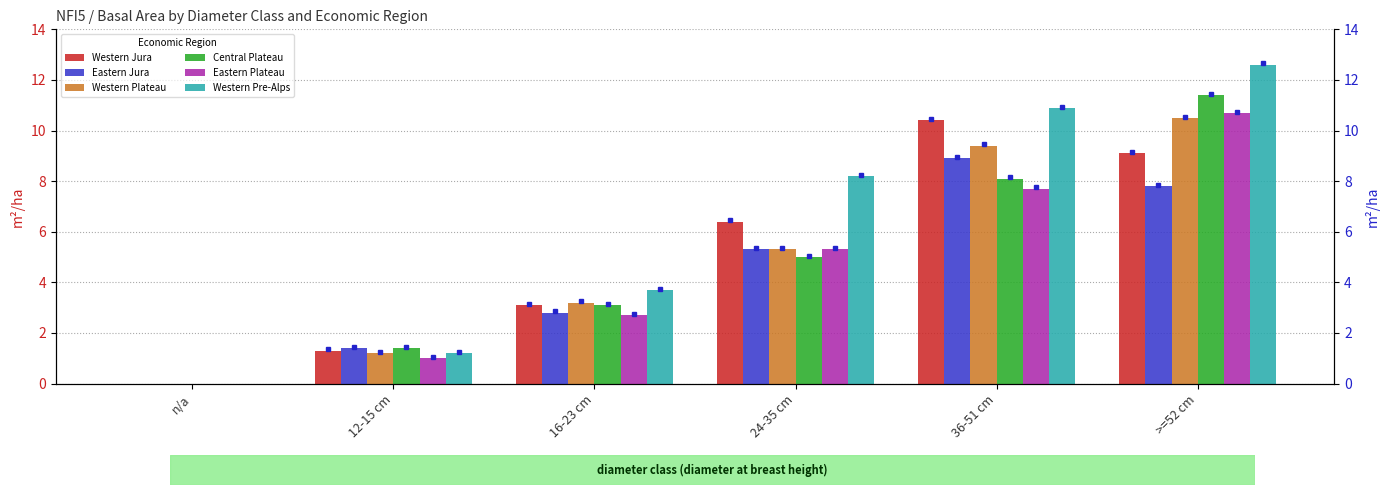

Rank the series by their maximum value, from highest to lowest.

Western Pre-Alps, Central Plateau, Eastern Plateau, Western Plateau, Western Jura, Eastern Jura